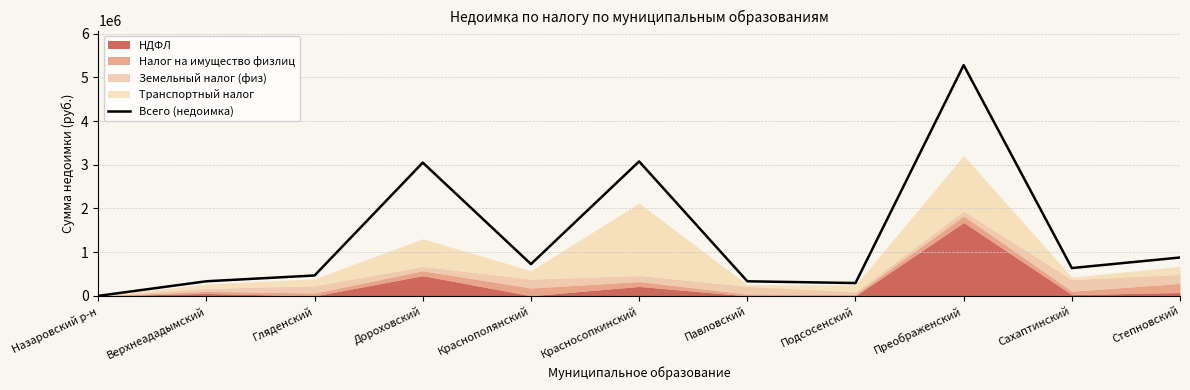

The chart shows a value of 1049034.0 at Сахаптинский. True or false?

False